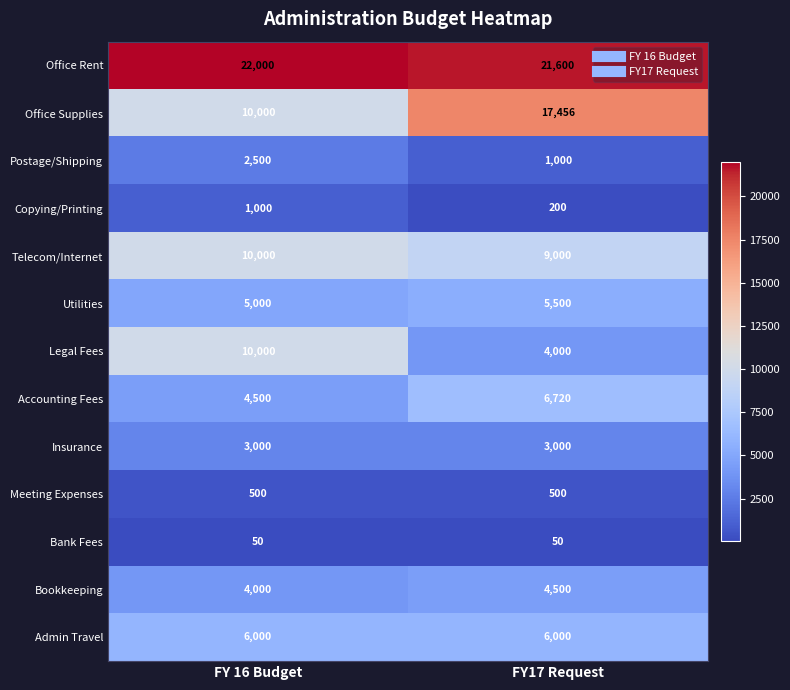

What is the maximum value shown in the chart?

22000